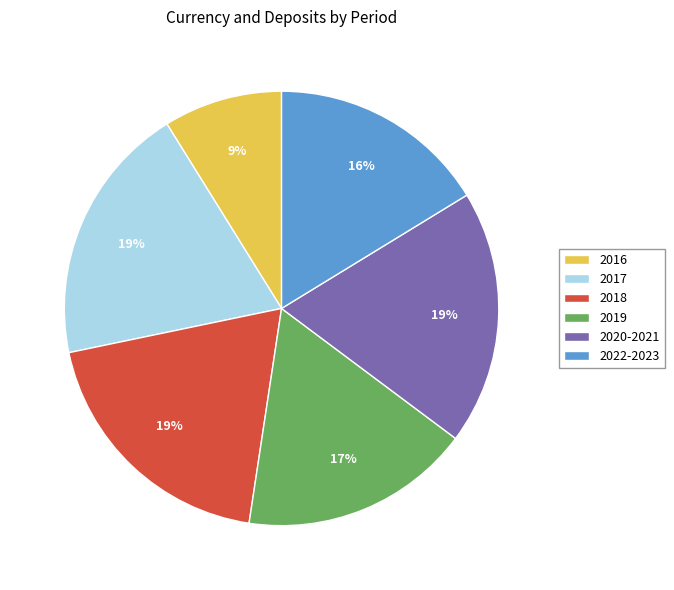

True or false: 2020-2021 accounts for 6% of the total.

False